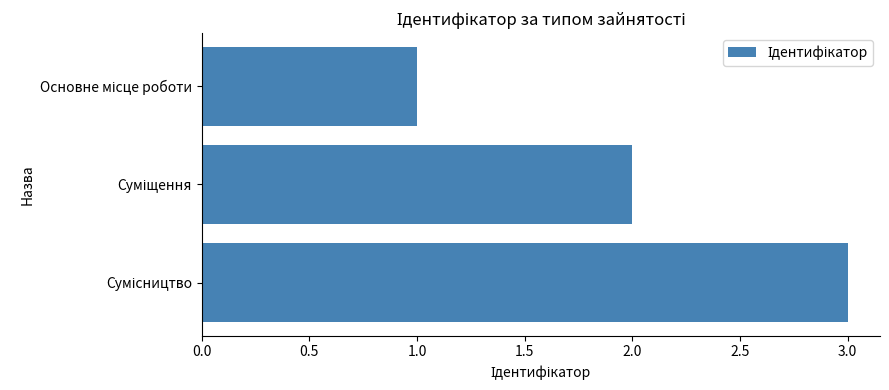

What is the greatest value displayed?

3